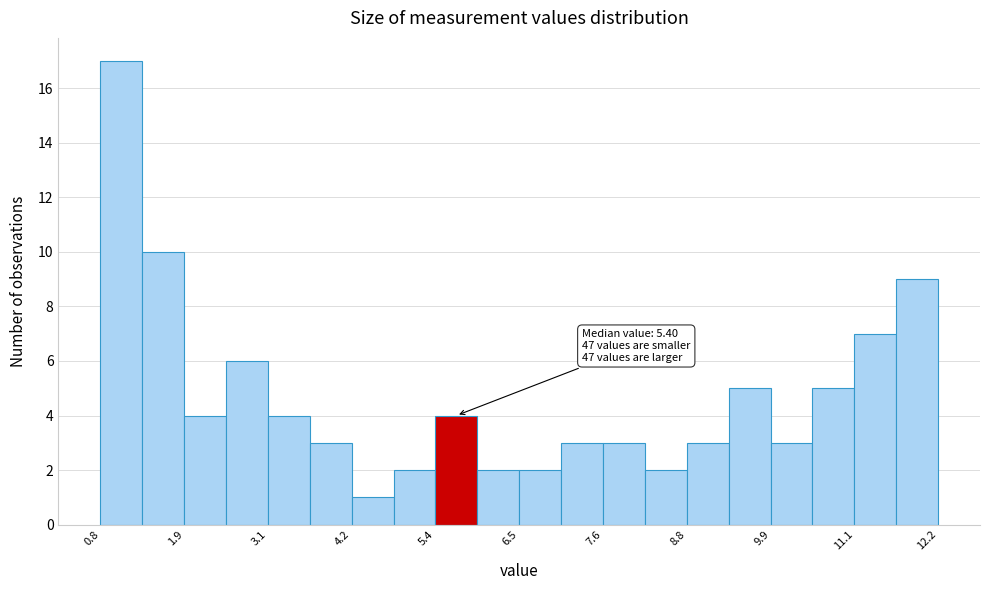

Read against the x-axis, roughly where is the centre of the tallest bar?

1.0